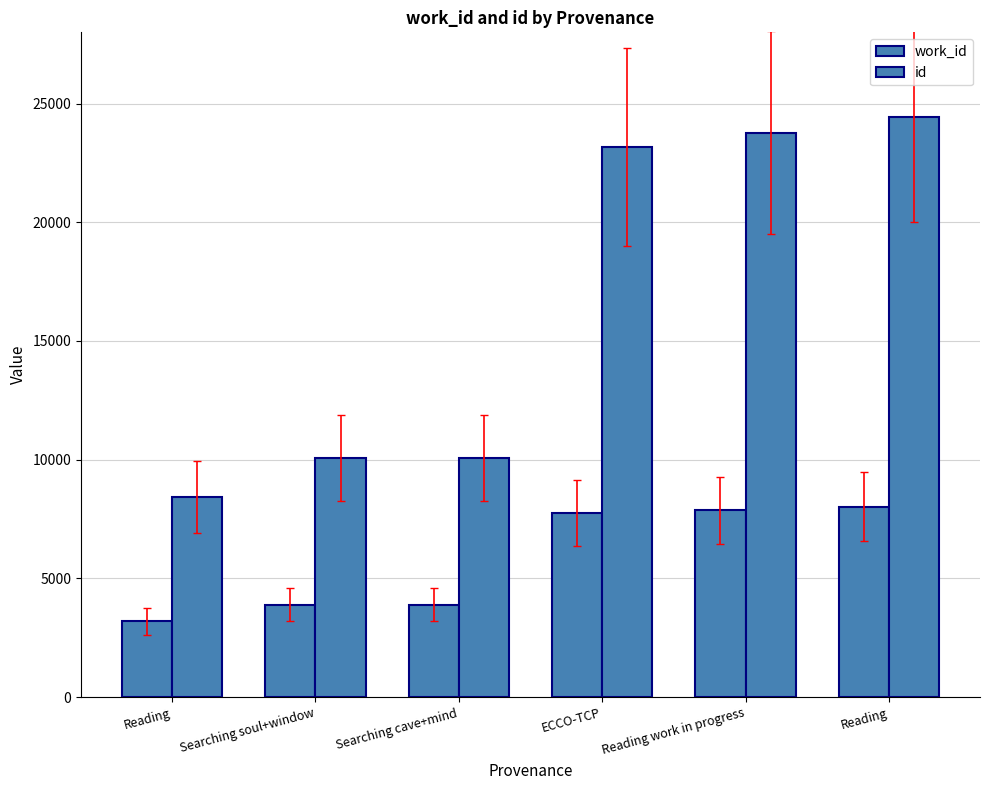

Reading left to right, extract all data points from this chart.

work_id: 3191	3893	3895	7753	7864	8024
id: 8414	10071	10073	23158	23778	24428